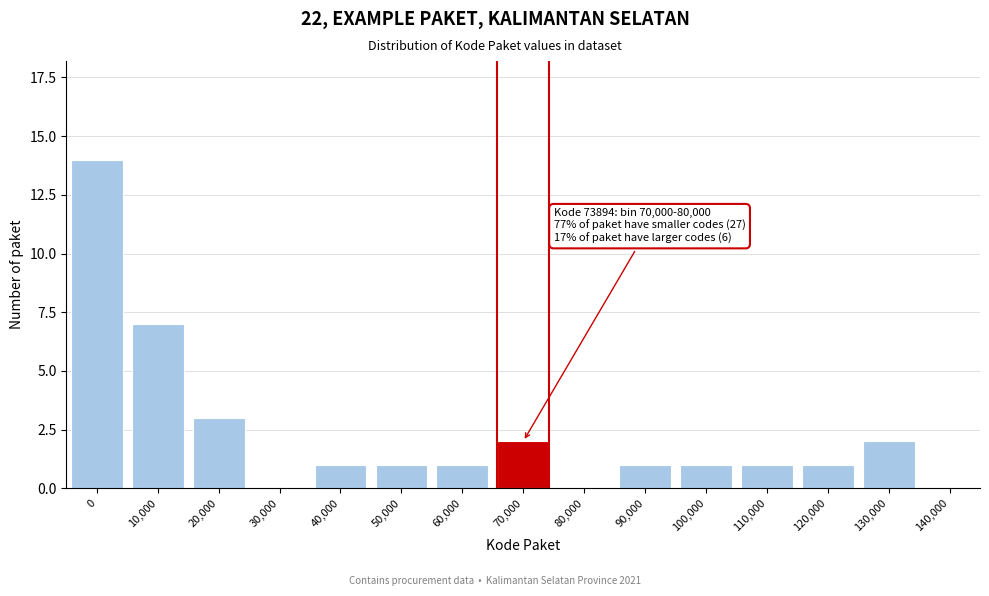

Reading right to left, extract all data points from this chart.

140,000=0	130,000=2	120,000=1	110,000=1	100,000=1	90,000=1	80,000=0	70,000=2	60,000=1	50,000=1	40,000=1	30,000=0	20,000=3	10,000=7	0=14